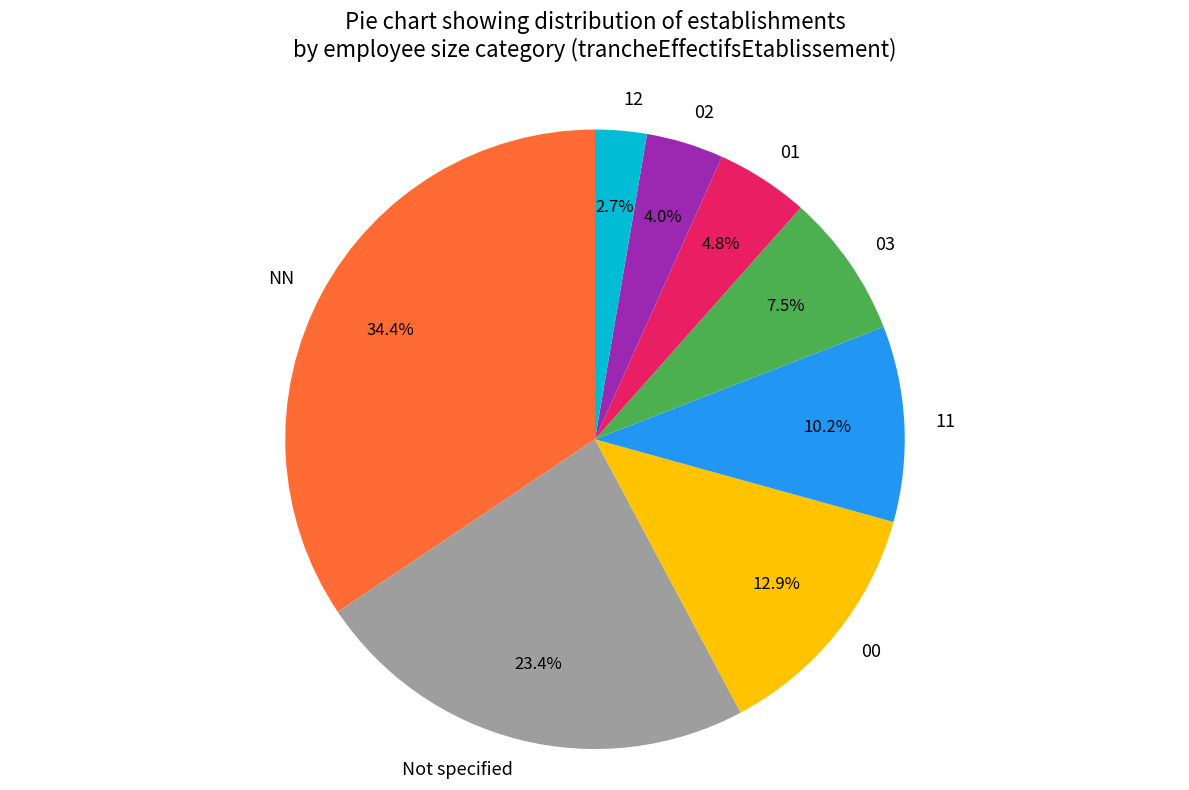

Which has a higher value, Not specified or 02?

Not specified